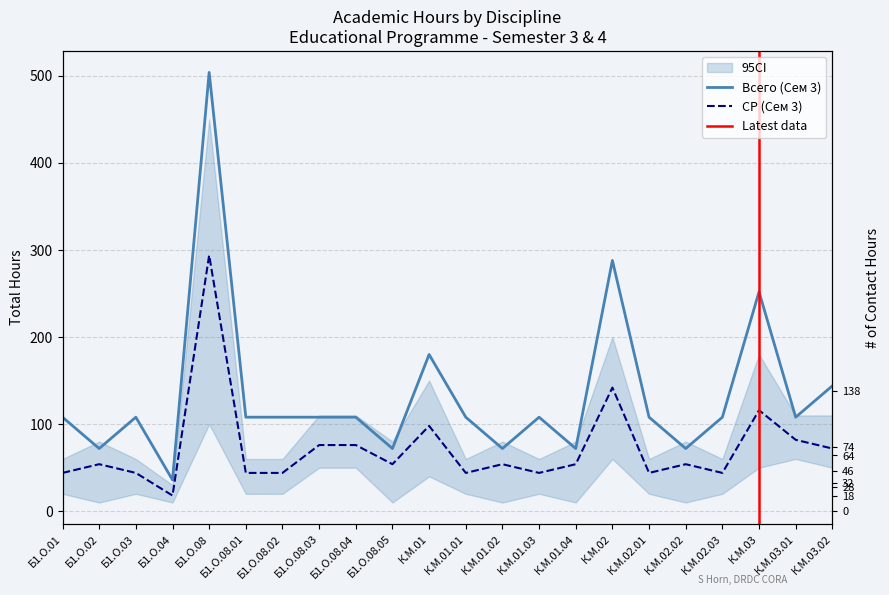

Reading right to left, what are all the values shown in this chart?

Всего (Сем 3): 144	108	252	108	72	108	288	72	108	72	108	180	72	108	108	108	108	504	36	108	72	108
Контакт. (Сем 3): 36	28	64	28	18	28	74	18	28	18	28	46	18	32	32	28	28	138	18	28	18	28
СР (Сем 3): 72	82	116	44	54	44	142	54	44	54	44	98	54	76	76	44	44	294	18	44	54	44